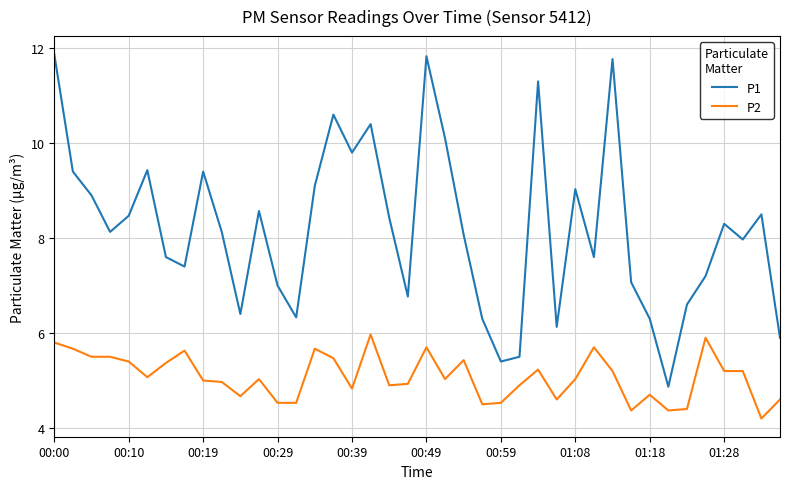

What is the difference between the maximum and minimum values in the P2 series?

1.8